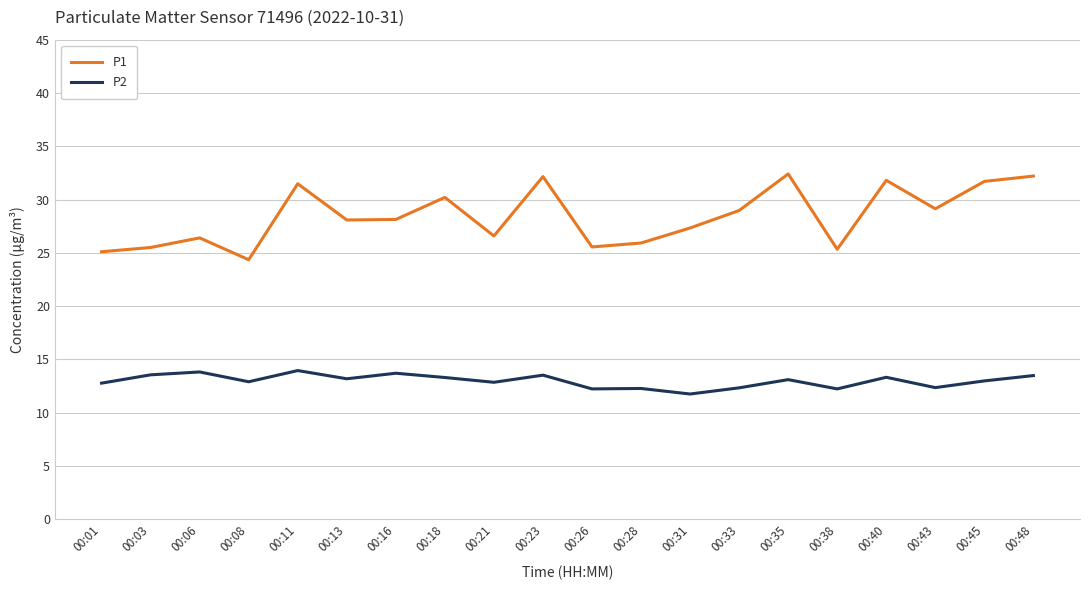

What is the difference between the highest and lowest values at 00:31?

15.6